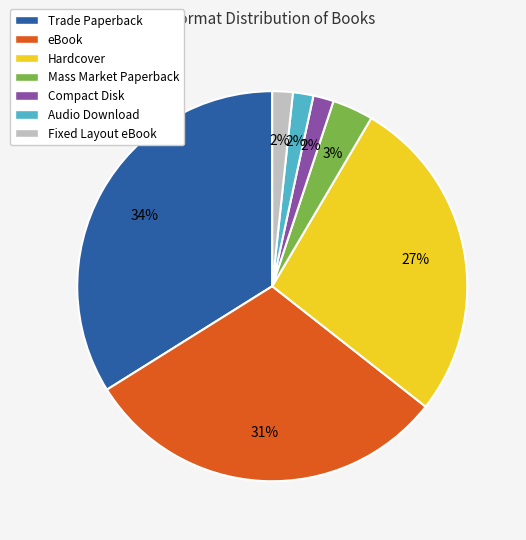

Combined, do Audio Download and Hardcover account for over 50%?

No